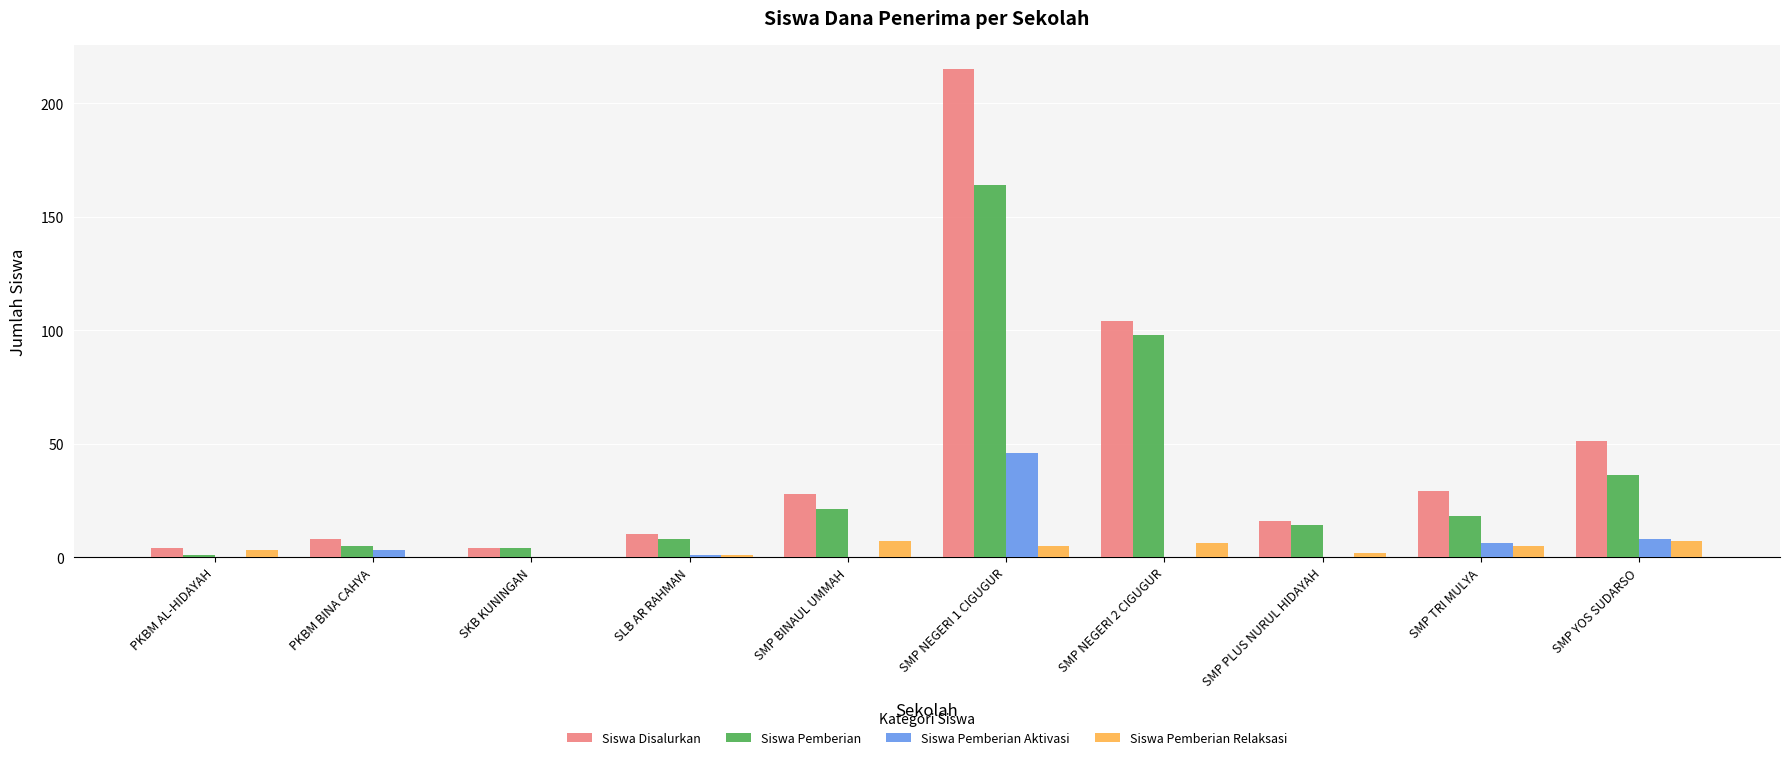

Reading left to right, list all the values displayed in this chart.

Siswa Disalurkan: 4	8	4	10	28	215	104	16	29	51
Siswa Pemberian: 1	5	4	8	21	164	98	14	18	36
Siswa Pemberian Aktivasi: 0	3	0	1	0	46	0	0	6	8
Siswa Pemberian Relaksasi: 3	0	0	1	7	5	6	2	5	7